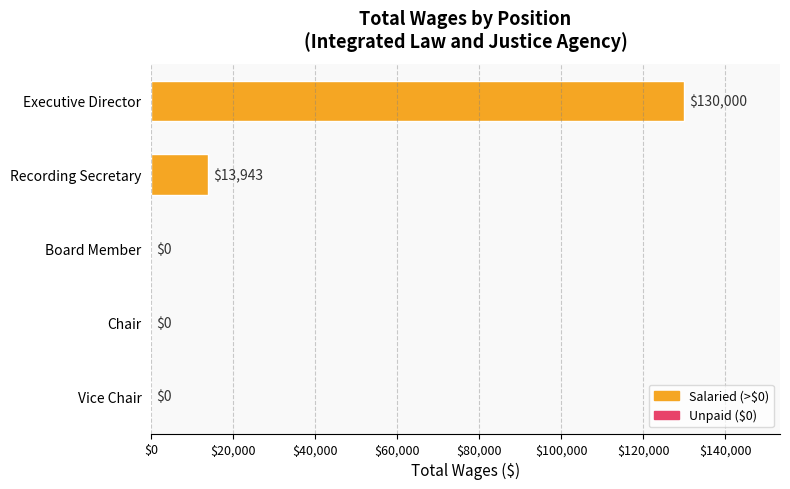

Between Board Member and Recording Secretary, which is larger?

Recording Secretary